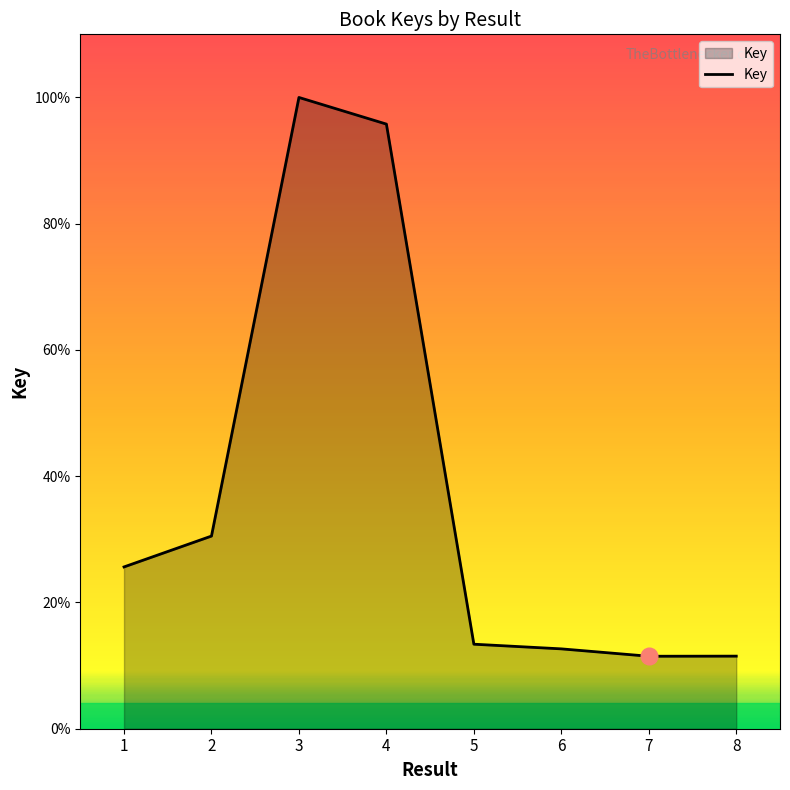

Rank the categories by value from lowest to highest.

7, 8, 6, 5, 1, 2, 4, 3